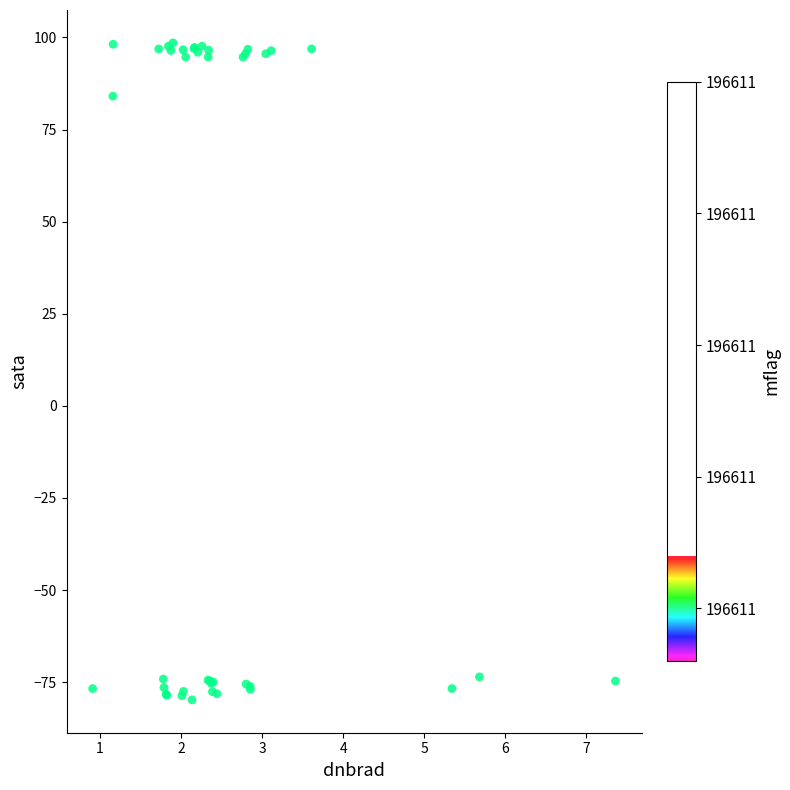

What Y value in the scatter plot is closest to 9?

84.1